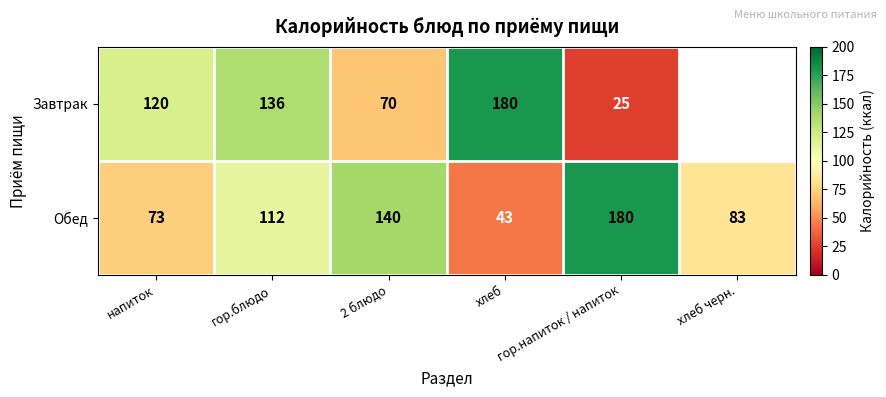

What is the maximum value for Обед?

180